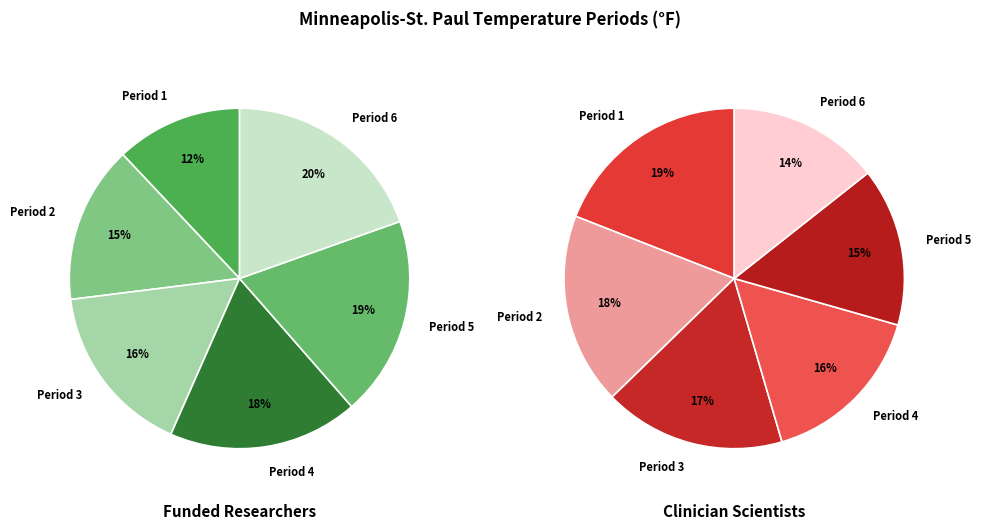

How many slices are in this pie chart?

6